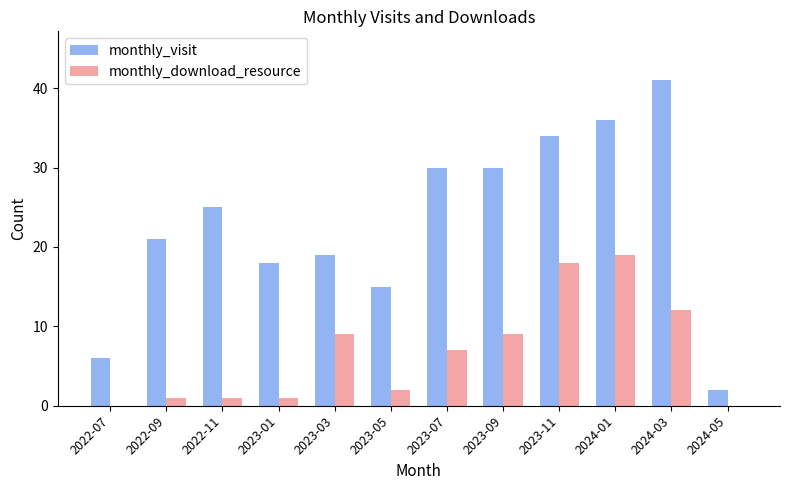

What is the total value across all series at 2022-09?

22